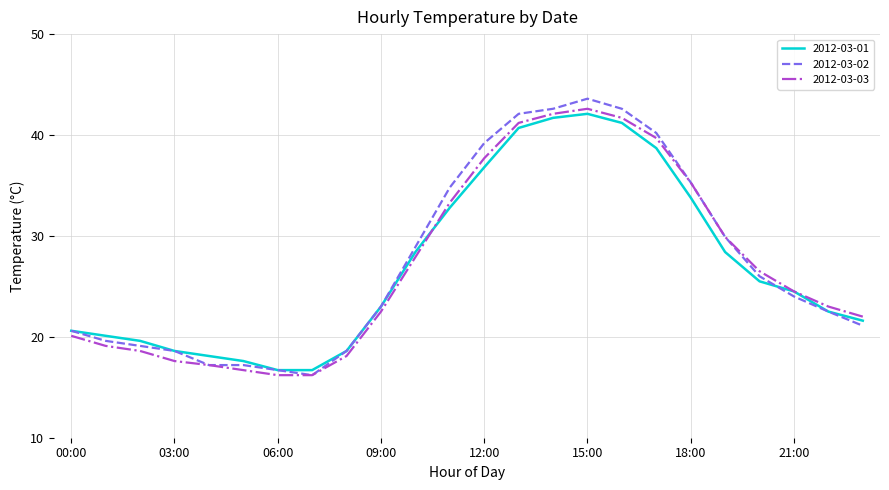

Which series has the largest range (max minus min)?

2012-03-02